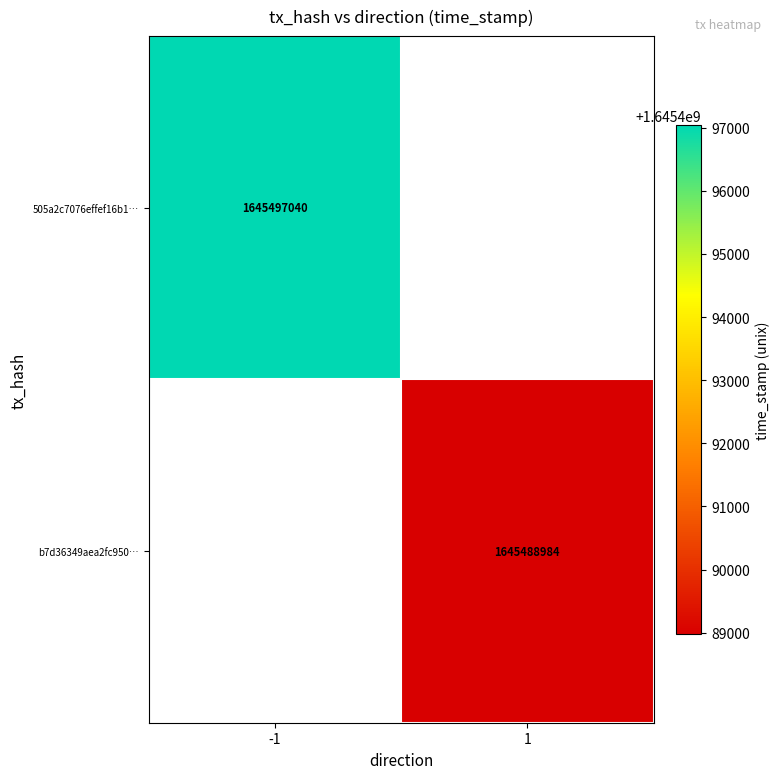

Between 1 and -1, which is larger?

-1